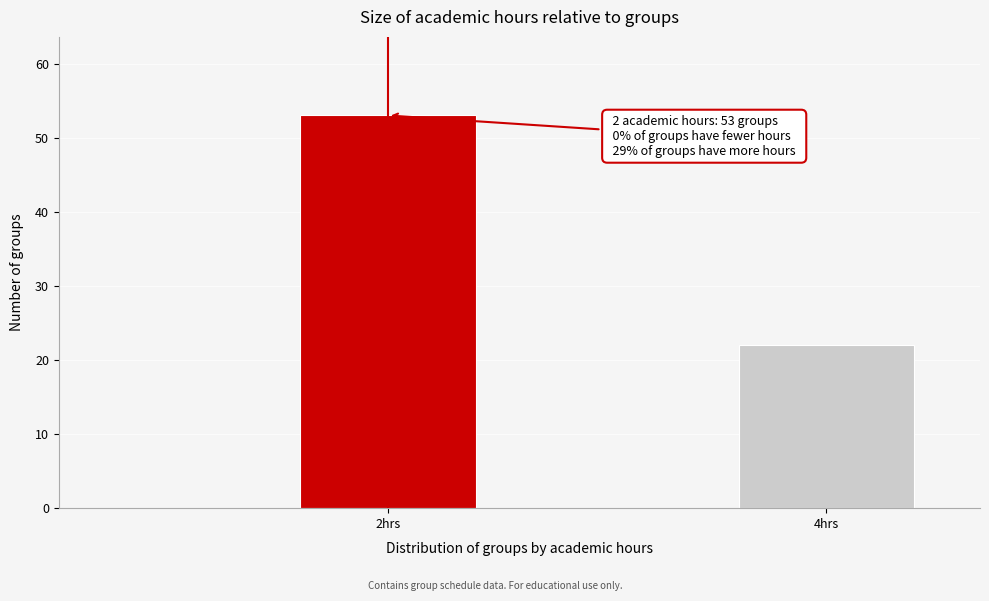

Reading right to left, list all the values displayed in this chart.

22	53